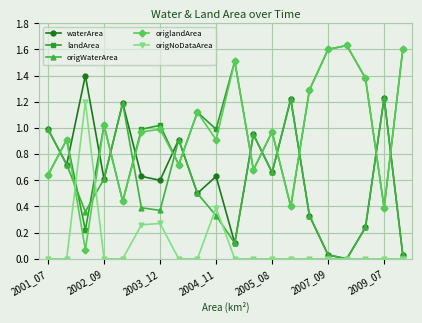

True or false: origNoDataArea and landArea cross at least once.

True